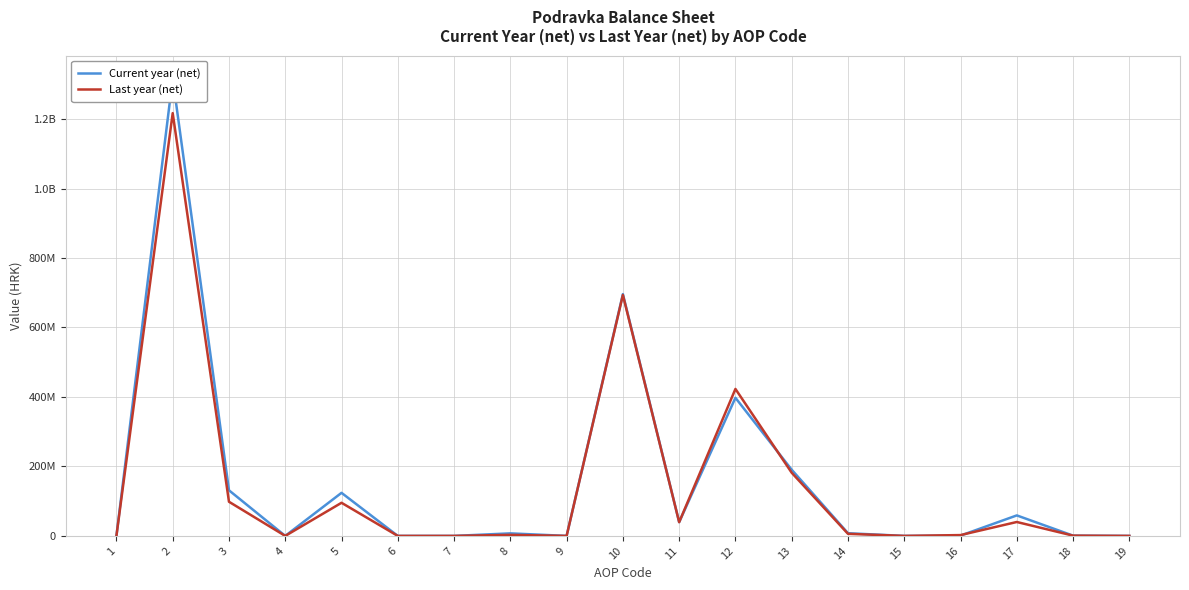

List the labels in order of Current year (net) value, smallest first.

1, 4, 6, 7, 9, 15, 19, 18, 16, 8, 14, 11, 17, 5, 3, 13, 12, 10, 2